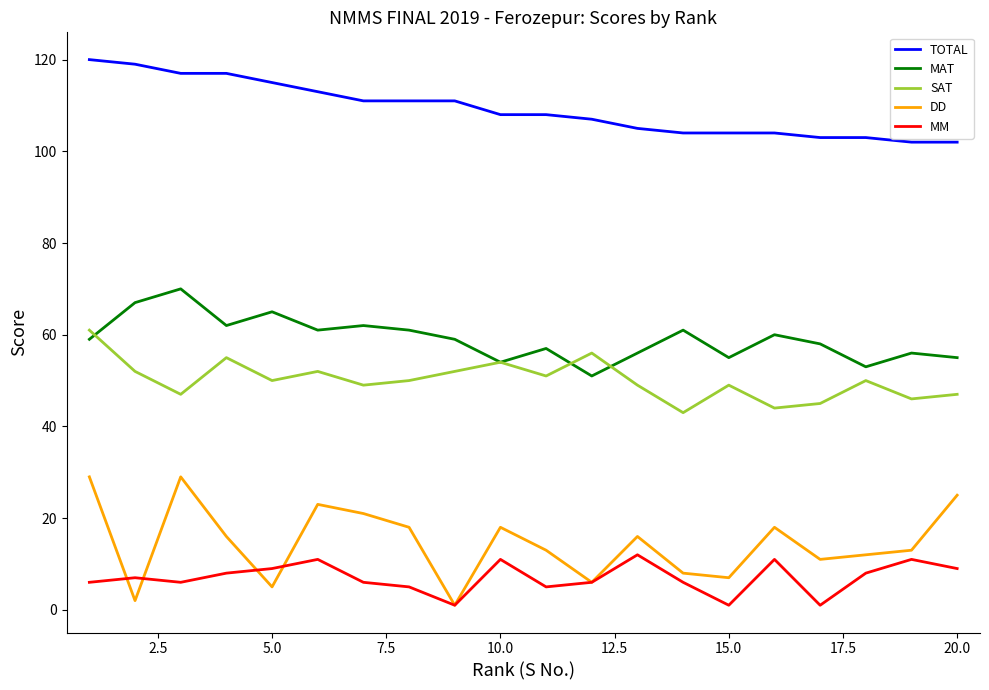

What is the difference between the maximum and second lowest values in the MM series?

11